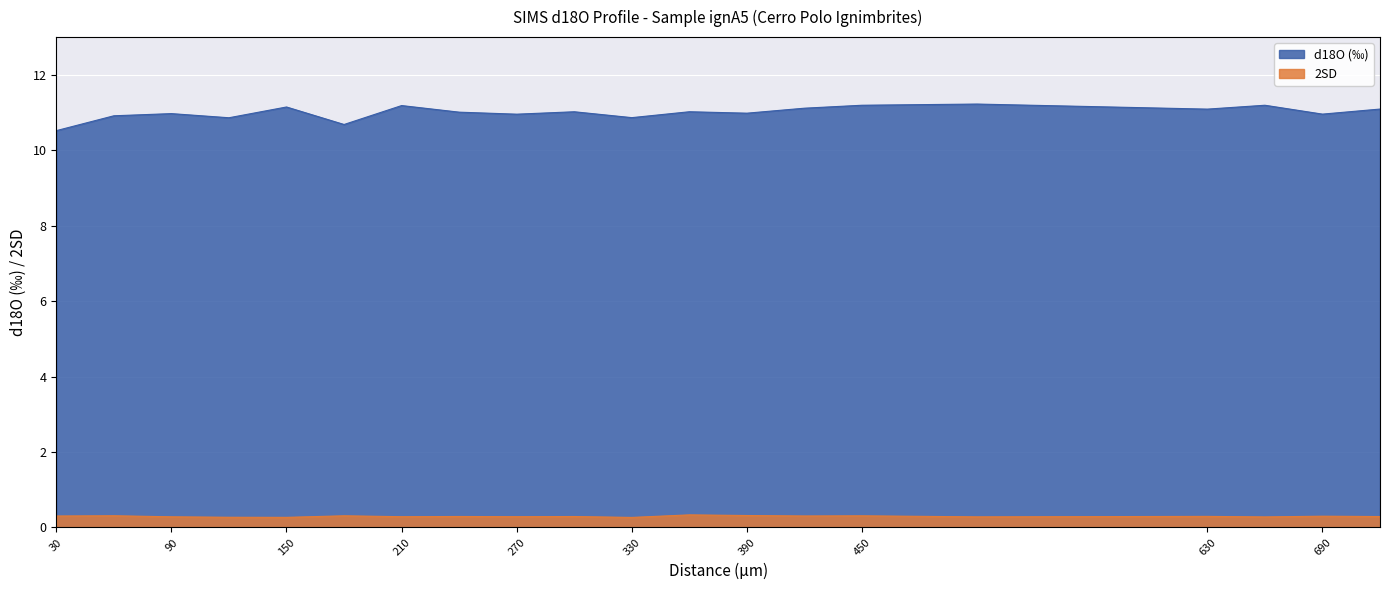

How many interior local valleys does the d18O series have?

7